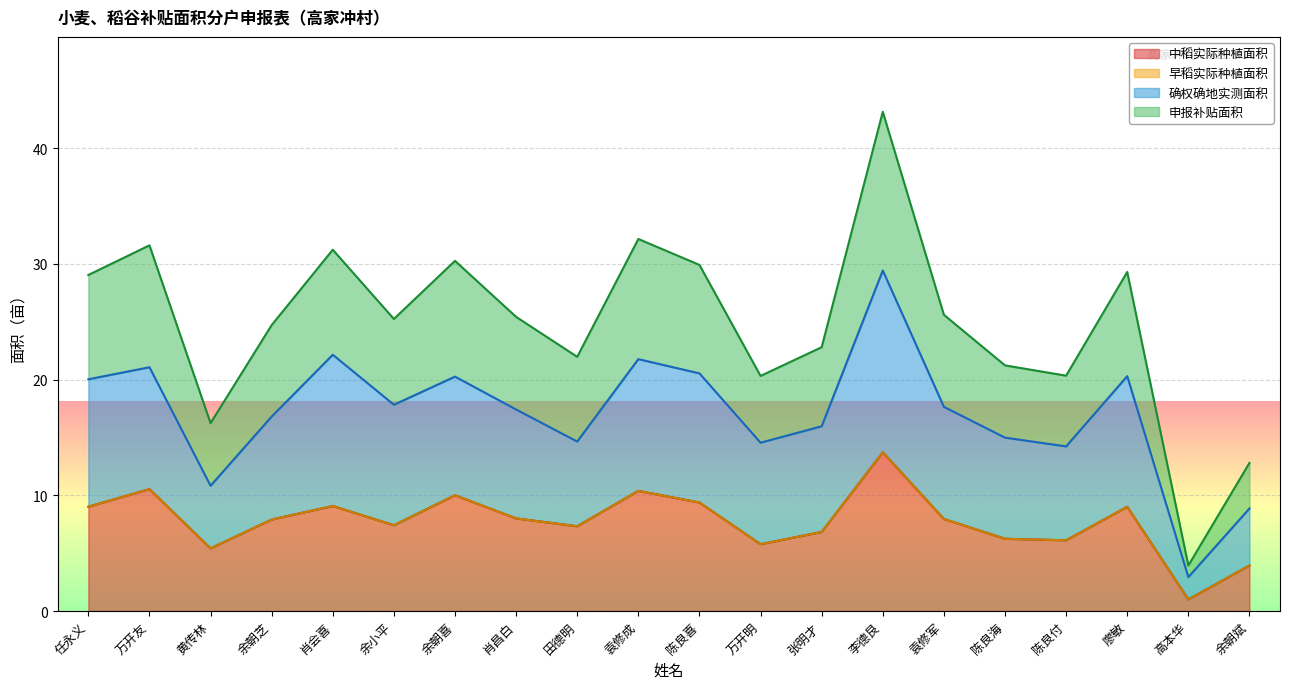

True or false: 申报补贴面积 and 确权确地实测面积 cross at least once.

False